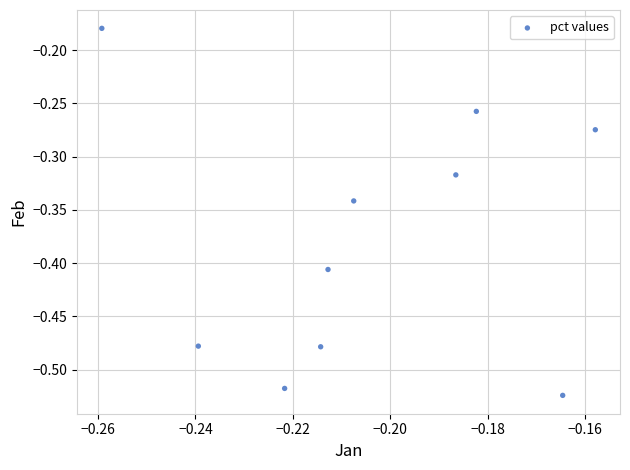

What is the range of Y values (max minus min)?

0.3